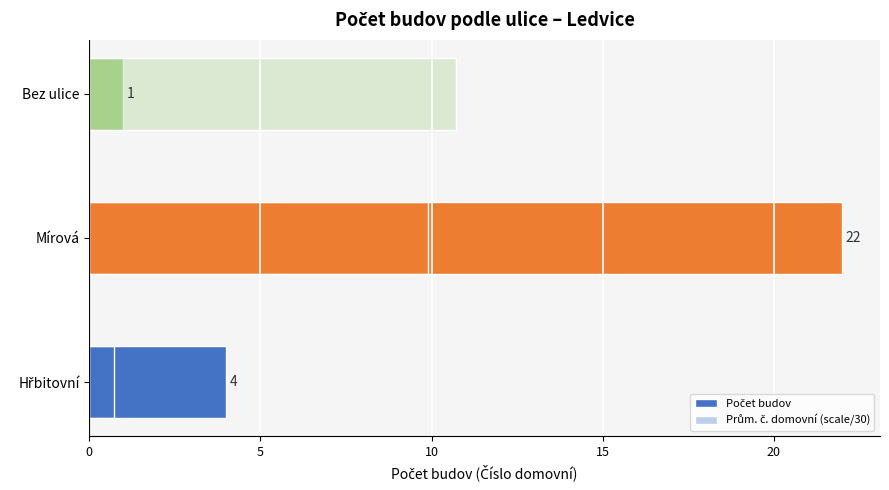

What is the average value of the Počet budov series?

9.0